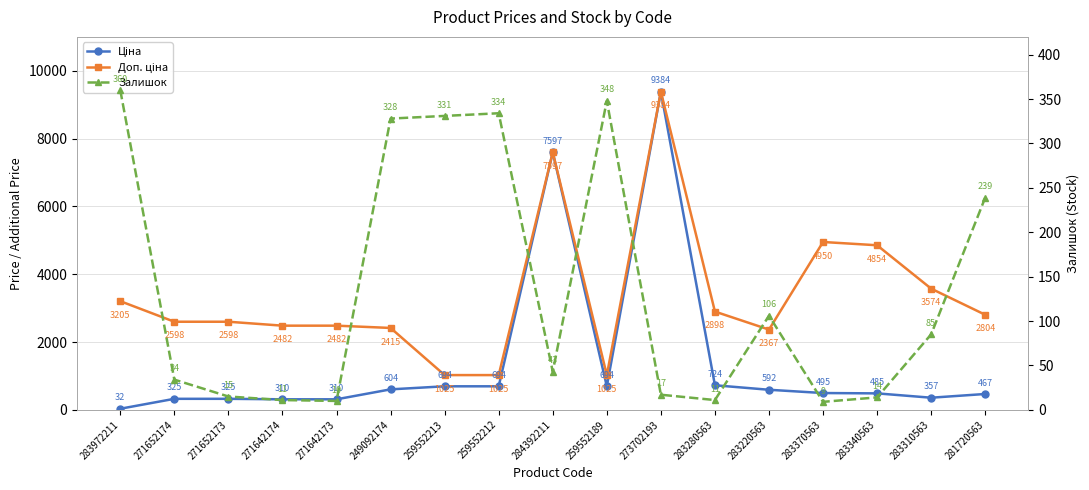

At how many categories does at least one series exceed 2658?

8